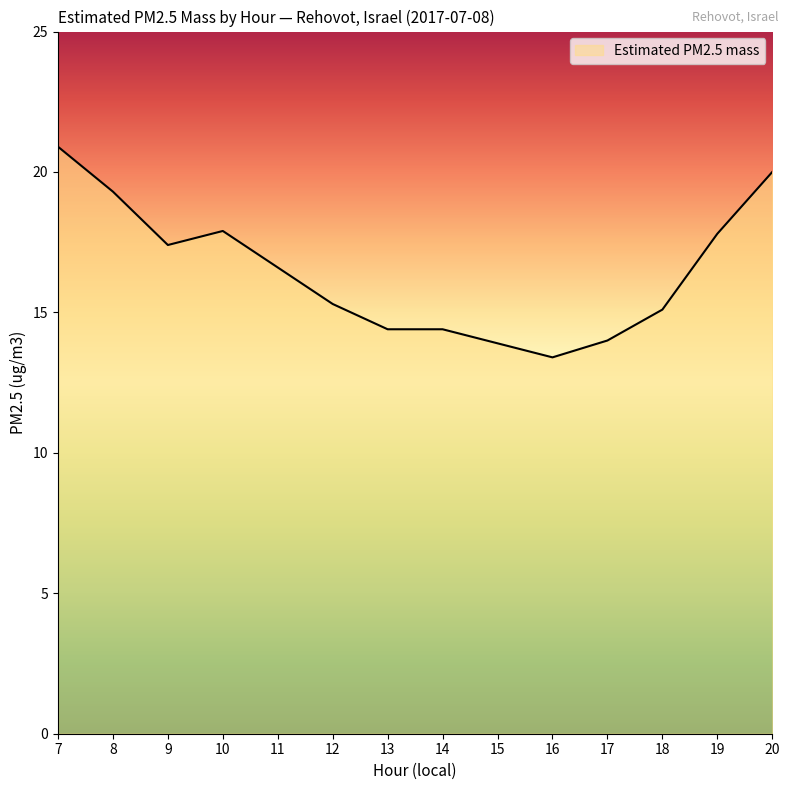

What is the approximate value at 18?

15.1